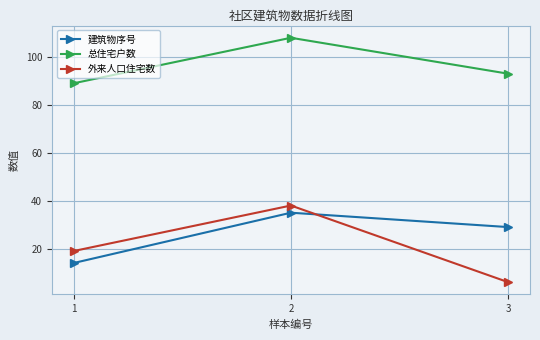

At which category is the sum across all series the highest?

2